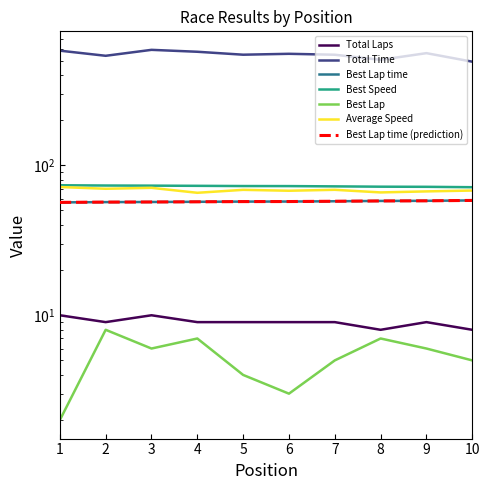

What is the difference between the highest and lowest values at 3?

583.1